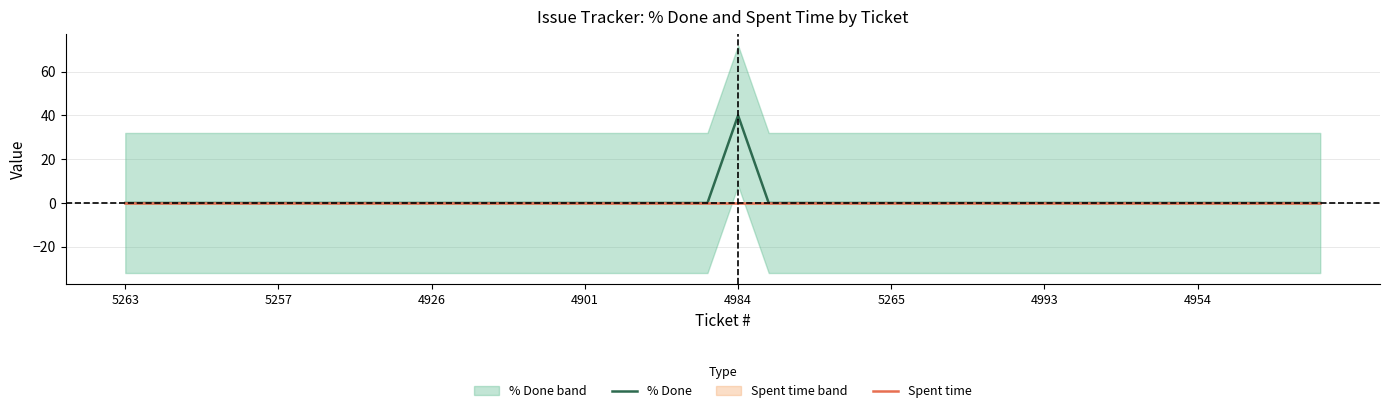

The Spent time series shows 0 at 31. True or false?

True